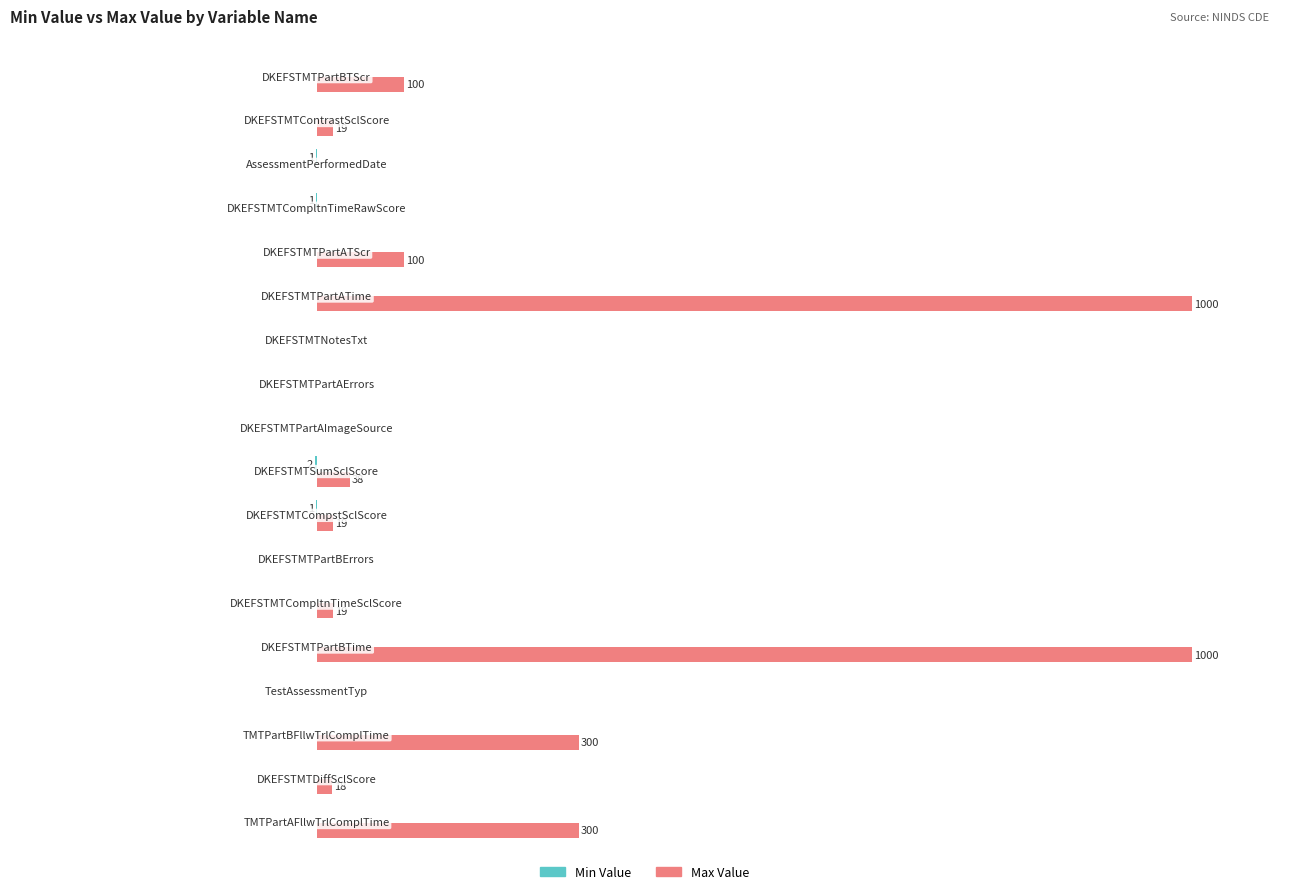

What are all the series names shown in the legend?

Min Value, Max Value